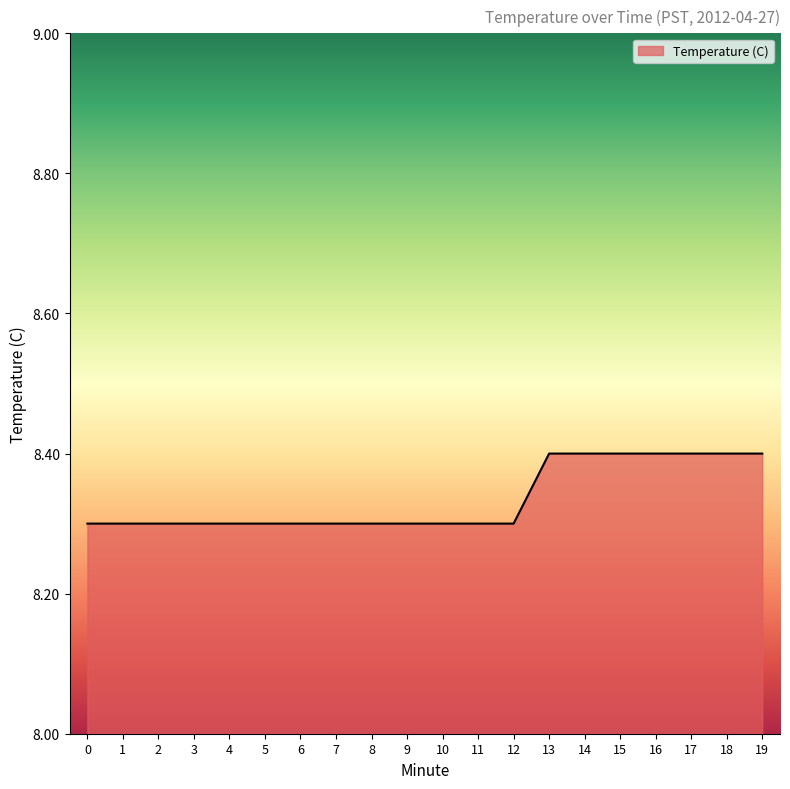

Is it true that the value at 17 is 3.8?

False